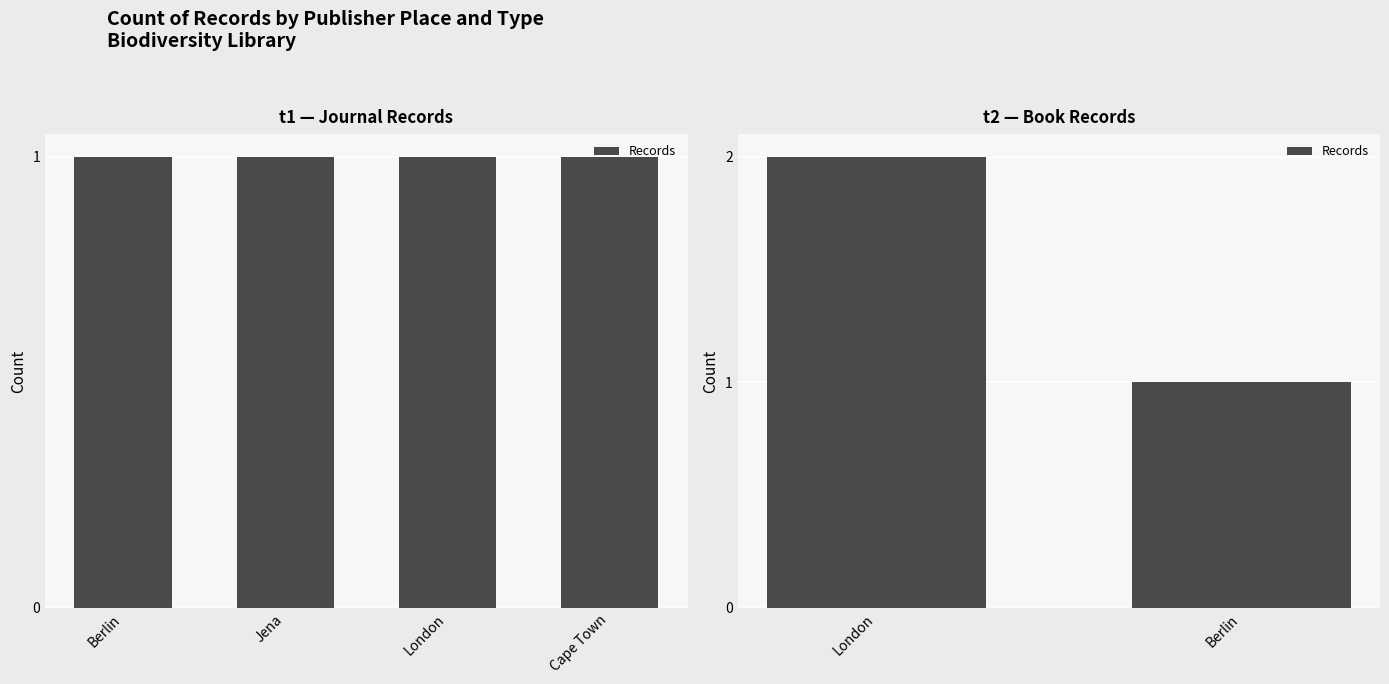

How many data points are less than 2?

1